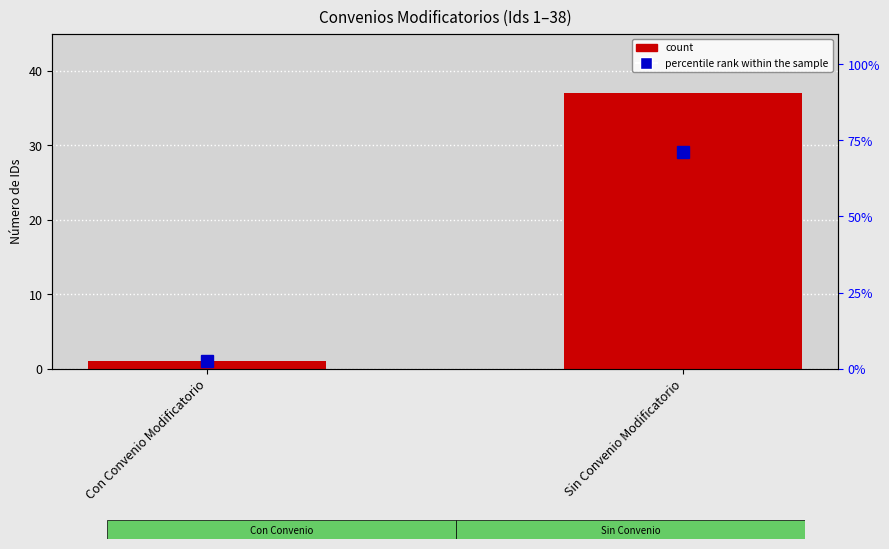

Where is percentile rank within the sample nearest to the value 36?

Con Convenio Modificatorio